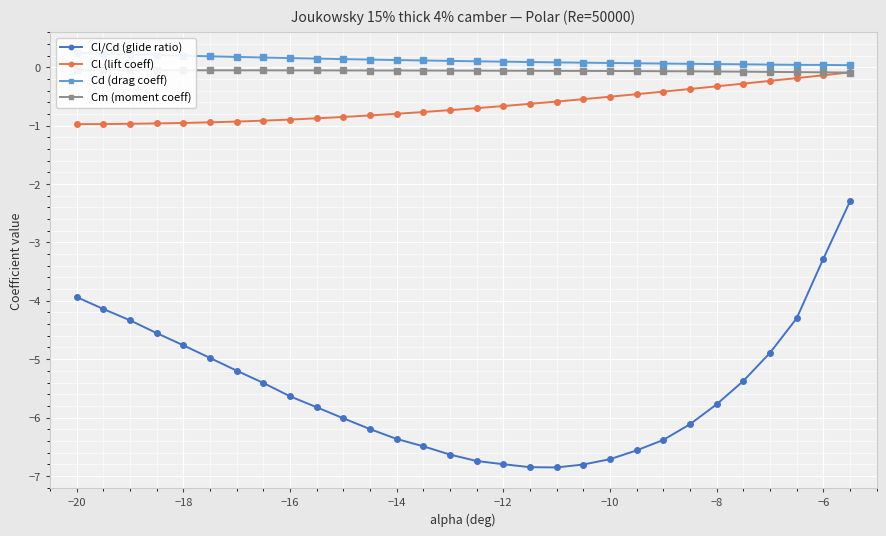

True or false: Cl (lift coeff) and Cl/Cd (glide ratio) cross at least once.

False